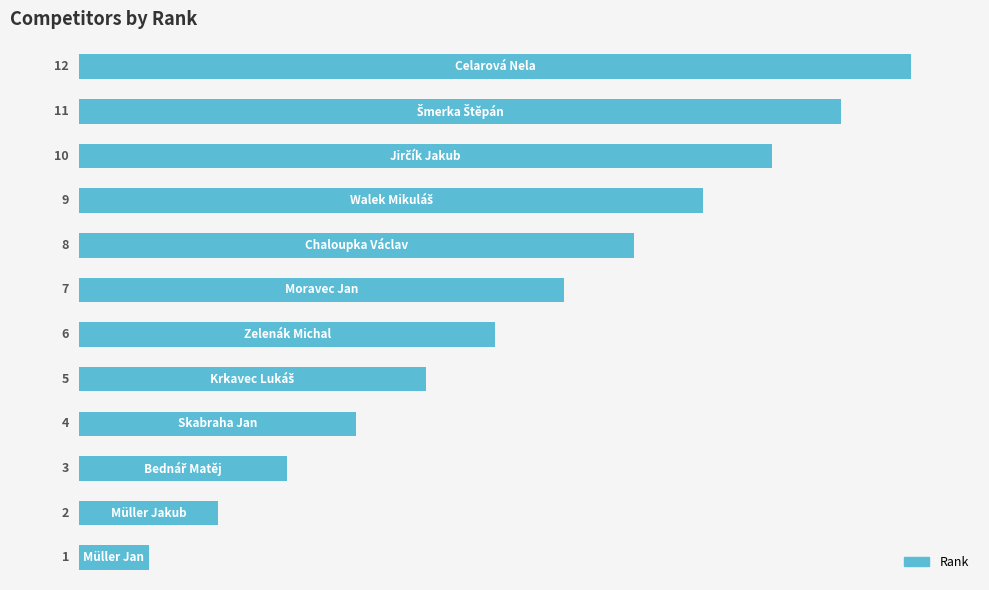

What is the greatest value displayed?

12